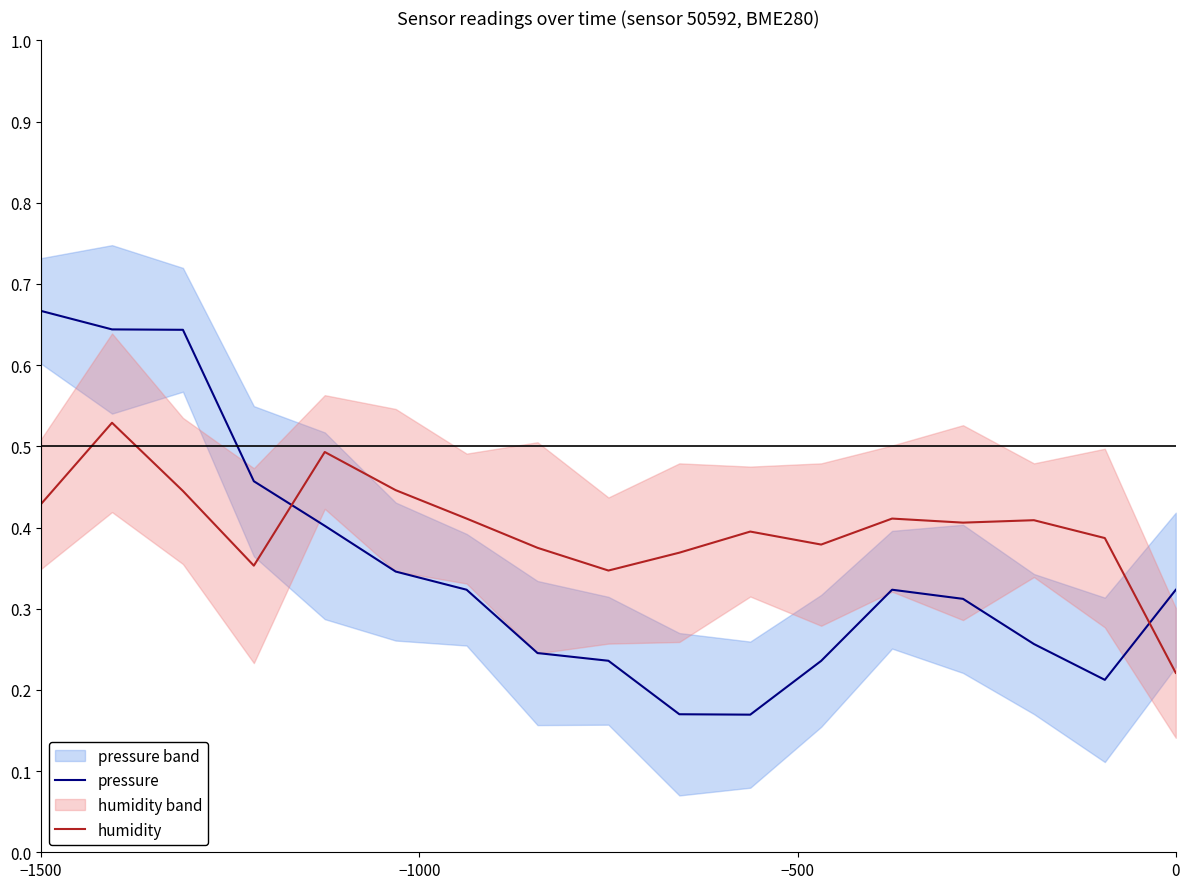

What is the sum of all humidity values?

6.8